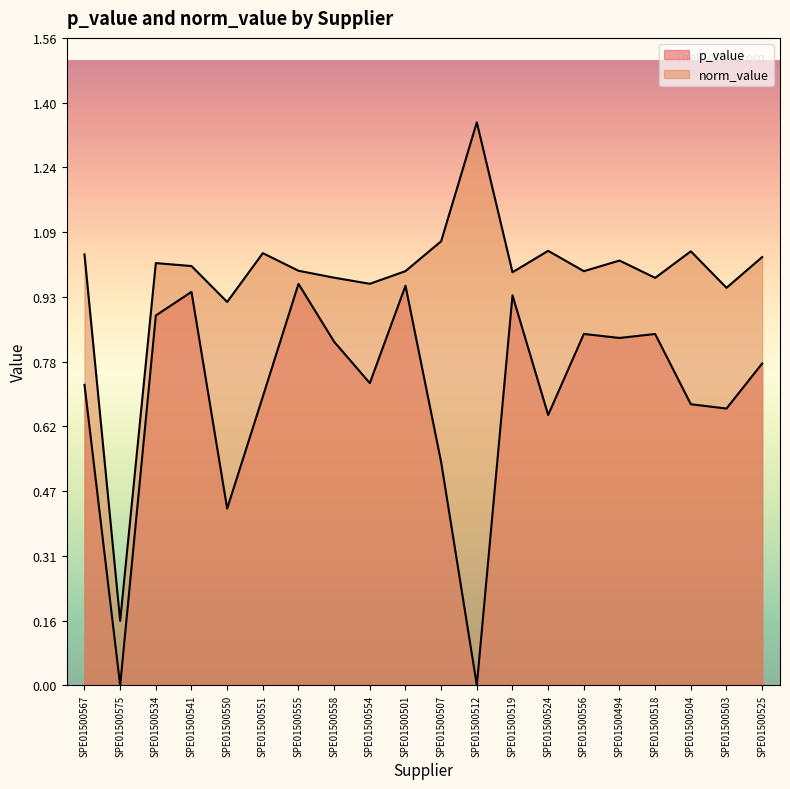

What is the spread (max minus min) of values at SPE01500550?

0.5